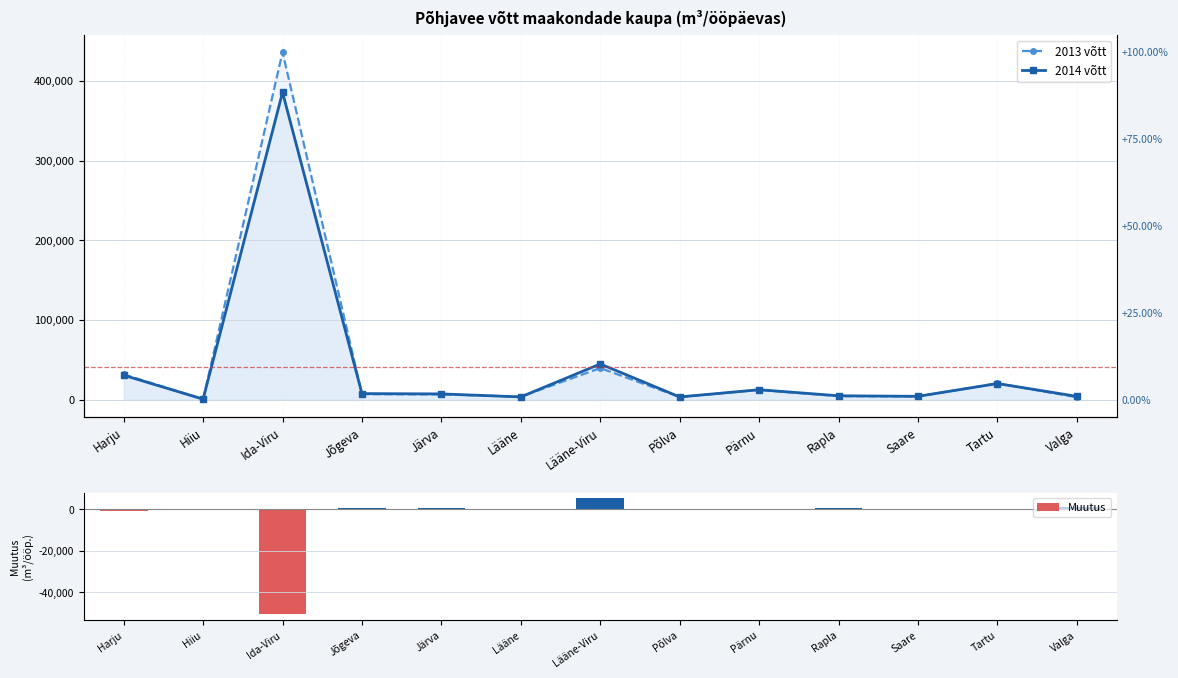

Reading left to right, extract all data points from this chart.

2013 võtt: 31791	764	436287	6991	6660	3878	39749	3465	12345	4555	4150	20550	3169
2014 võtt: 30771	734	385844	7702	7318	3530	44922	3507	12588	4955	4290	20341	4238
Muutus: -1020	-30	-50443	711	658	-348	5173	42	243	400	140	-209	1069